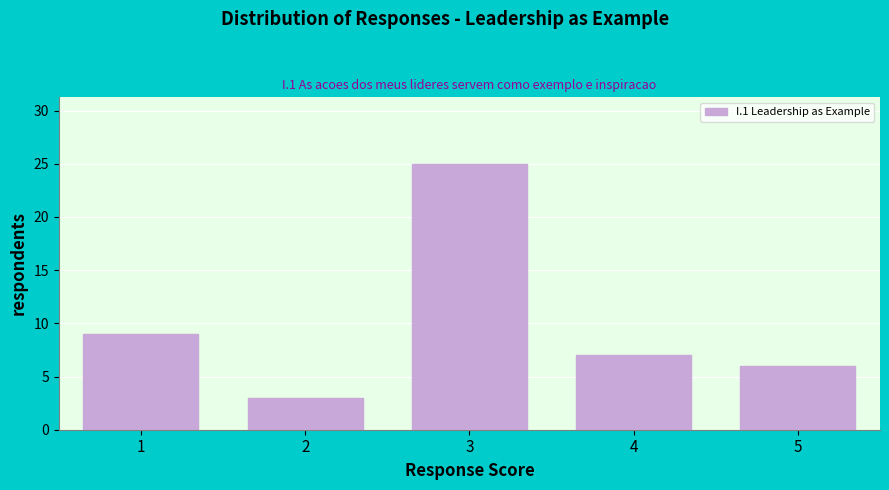

Reading right to left, extract all data points from this chart.

5=6	4=7	3=25	2=3	1=9